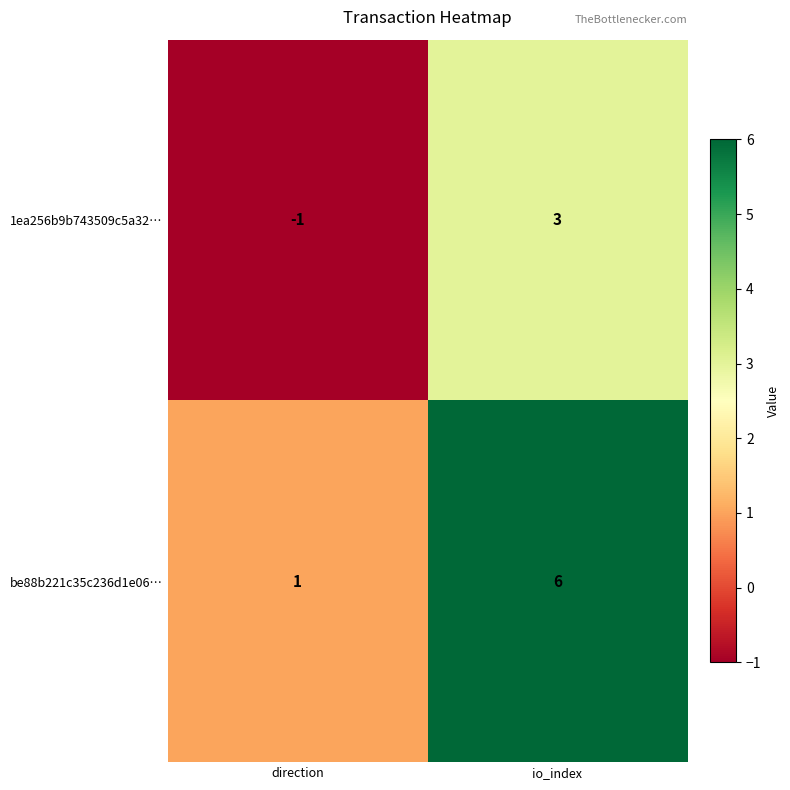

Read the be88b221c35c236d1e06… value at io_index.

6